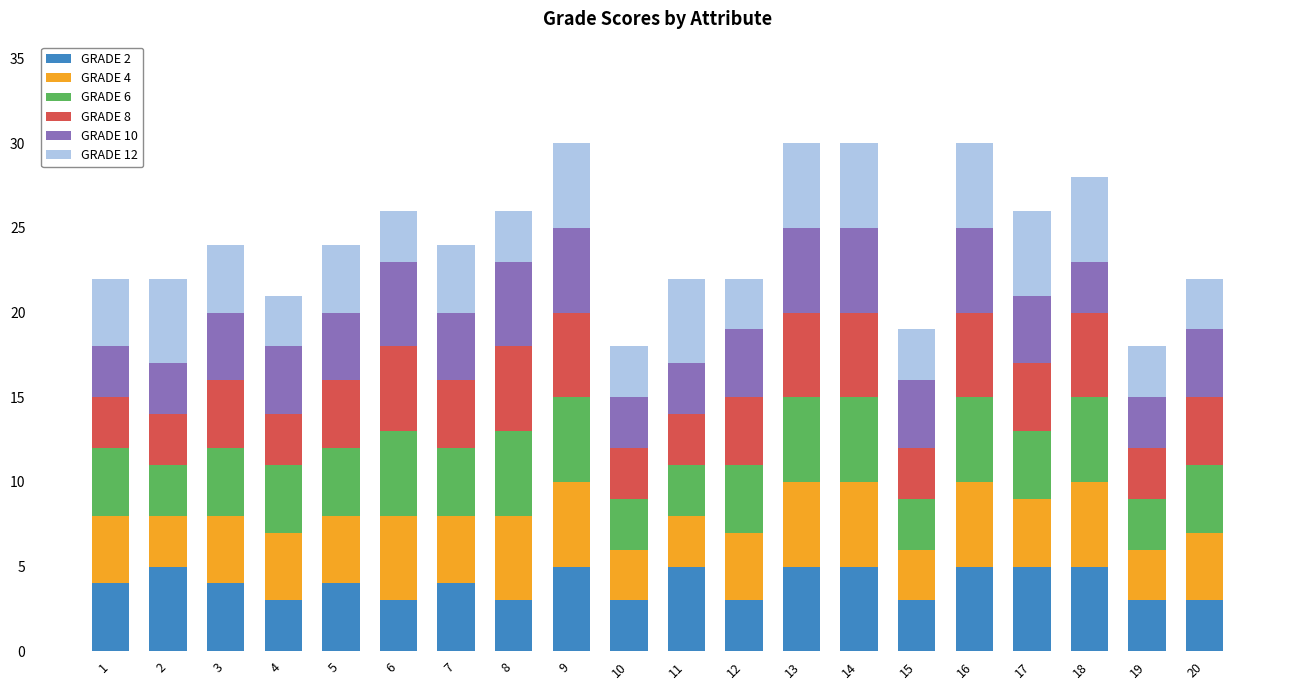

What is the minimum value for GRADE 2?

3